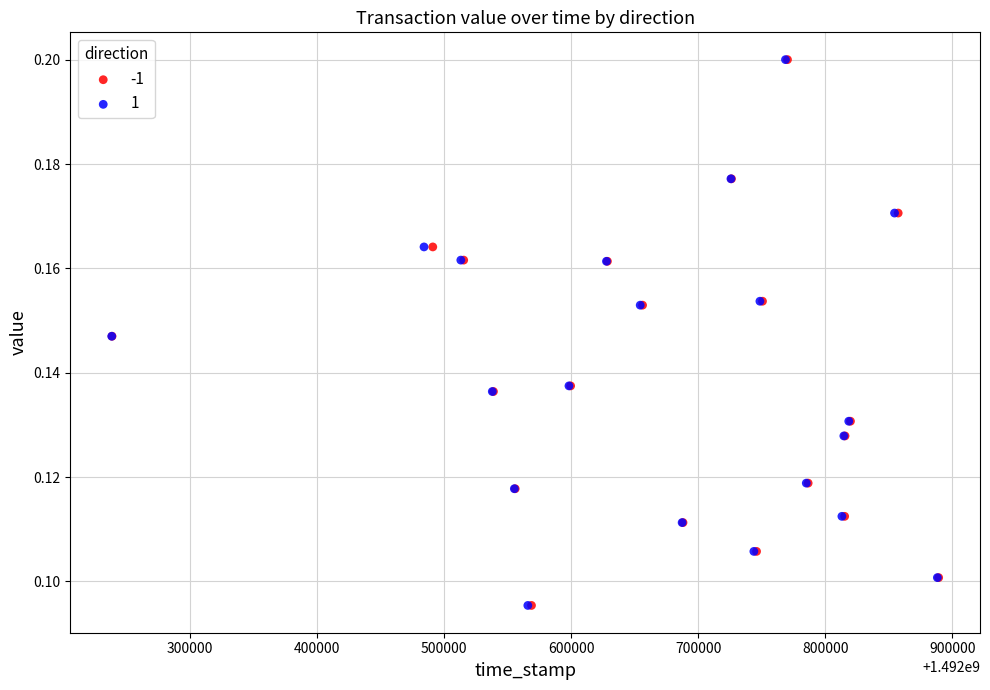

What are all the series names shown in the legend?

-1, 1